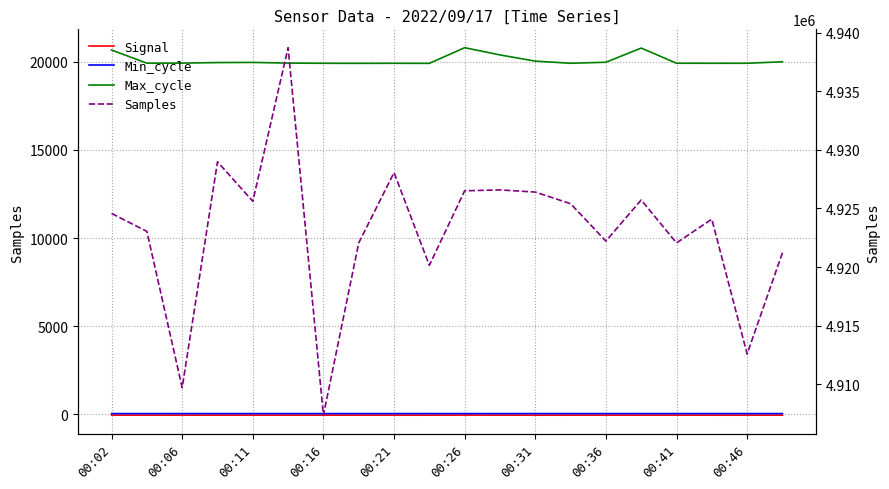

Is the value of Max_cycle at 18 greater than the value of Signal at 00:46?

Yes